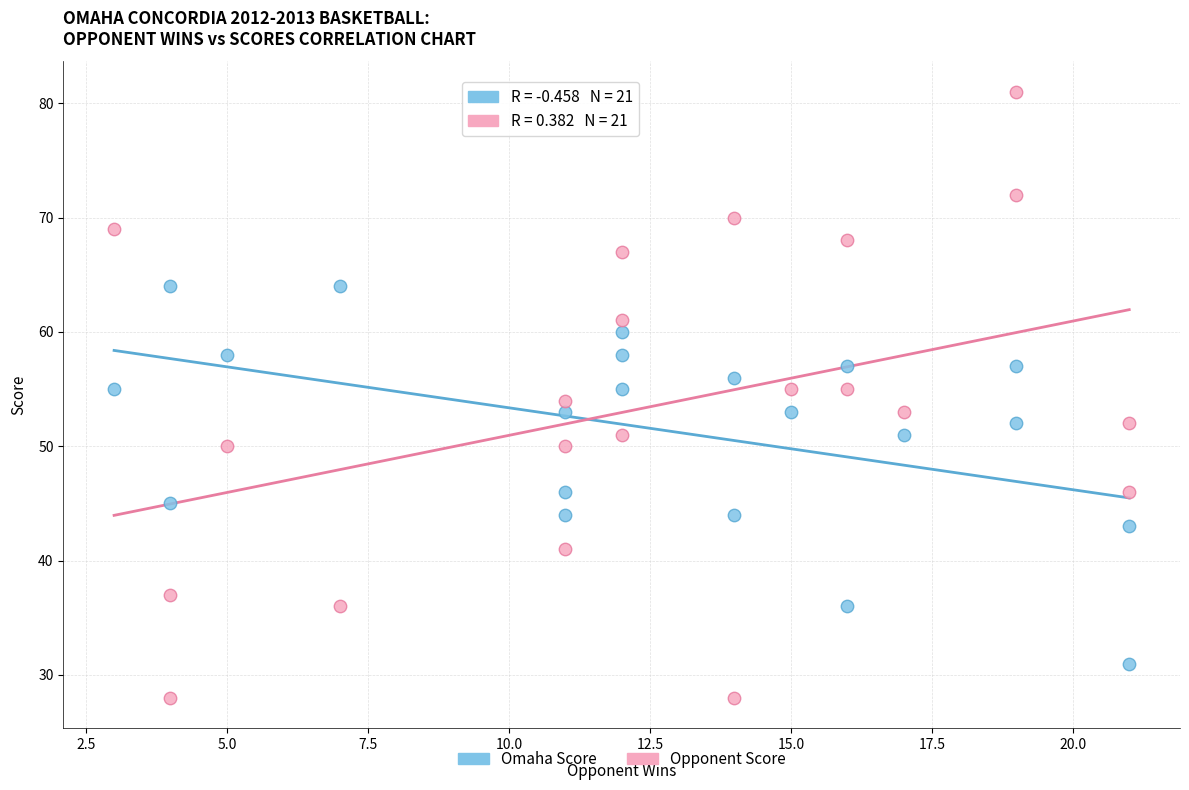

Which series has the widest spread of Y values?

Opponent Score